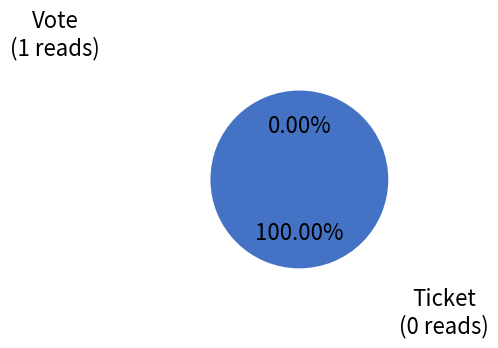

To the nearest percent, what portion does Vote represent?

100%